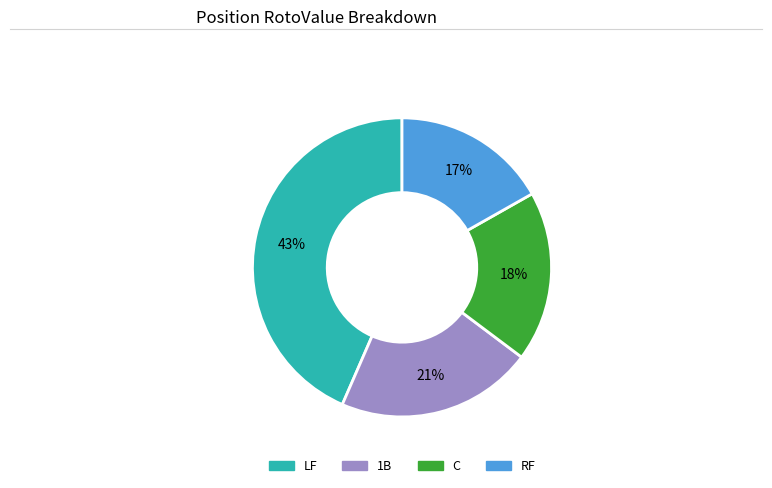

What percentage is the C slice, to the nearest percent?

18%